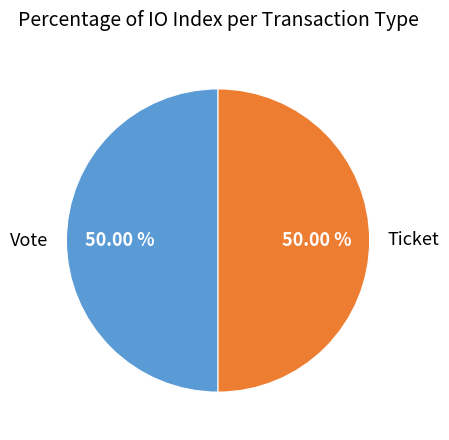

Is the sum of Ticket and Vote greater than half?

Yes